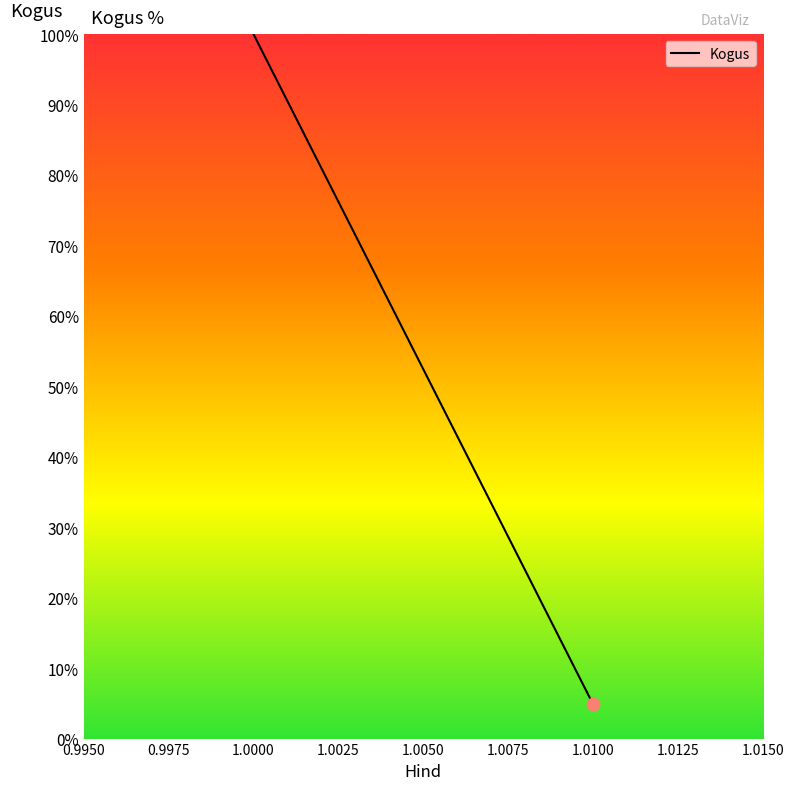

What is the change in value from 1.0000 to 1.0100?

-95.1